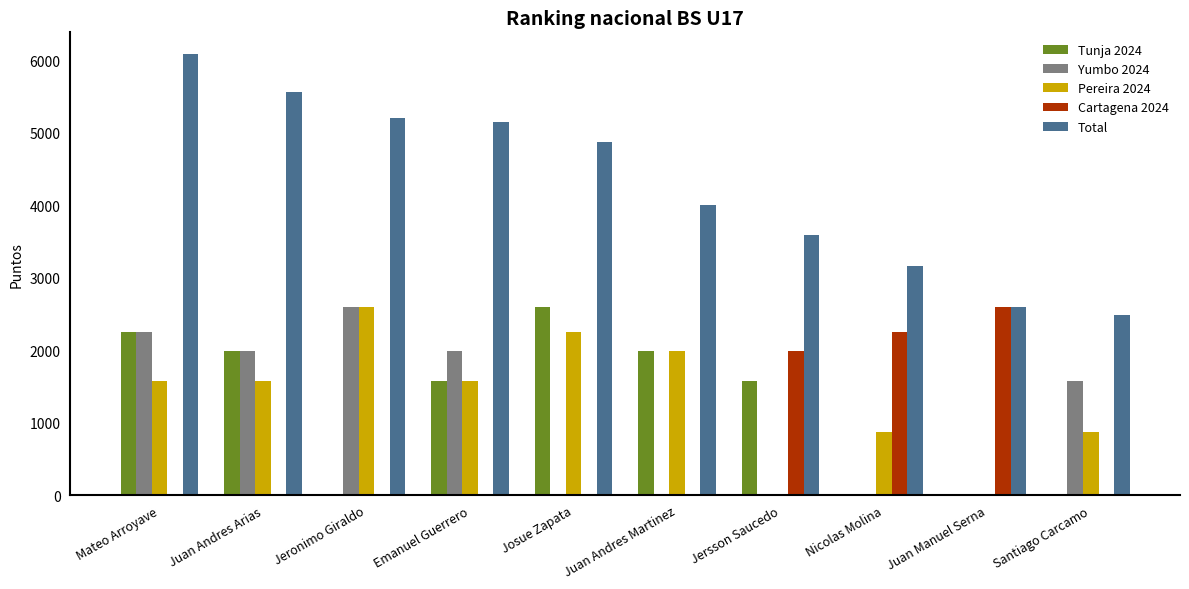

What is the sum of the Cartagena 2024 values at Juan Manuel Serna and Jeronimo Giraldo?

2600